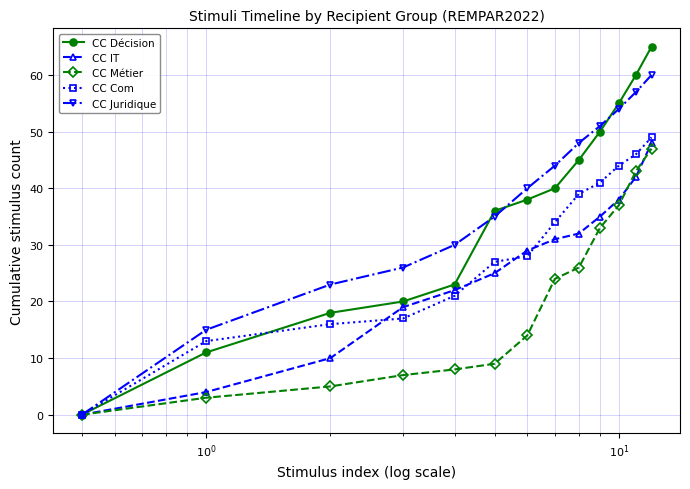

Which series has the widest spread of values?

CC Décision